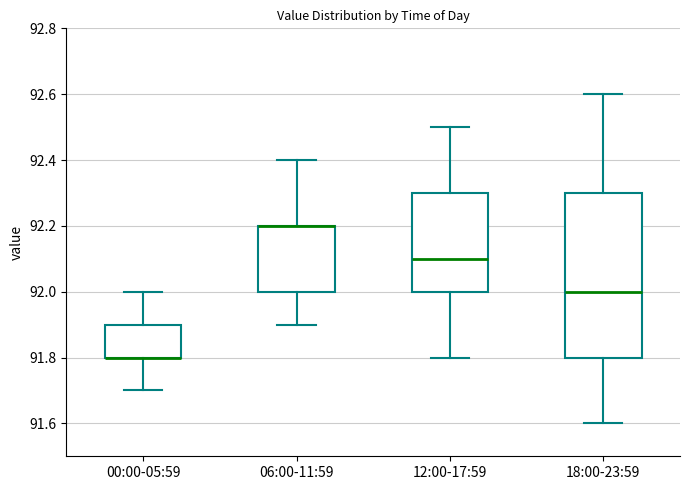

Reading left to right, transcribe this box plot: for each box, give where its median line is, the range the box spans, and where its two whiskers end, as read against the y-axis. The values are not printed on the chart, so give them approximately, as read against the axis.

00:00-05:59: median 91.8 (drawn on the box's lower edge), box 91.8 to 91.9, whiskers 91.7 to 92.0
06:00-11:59: median 92.2 (drawn on the box's upper edge), box 92.0 to 92.2, whiskers 91.9 to 92.4
12:00-17:59: median 92.1, box 92.0 to 92.3, whiskers 91.8 to 92.5
18:00-23:59: median 92.0, box 91.8 to 92.3, whiskers 91.6 to 92.6